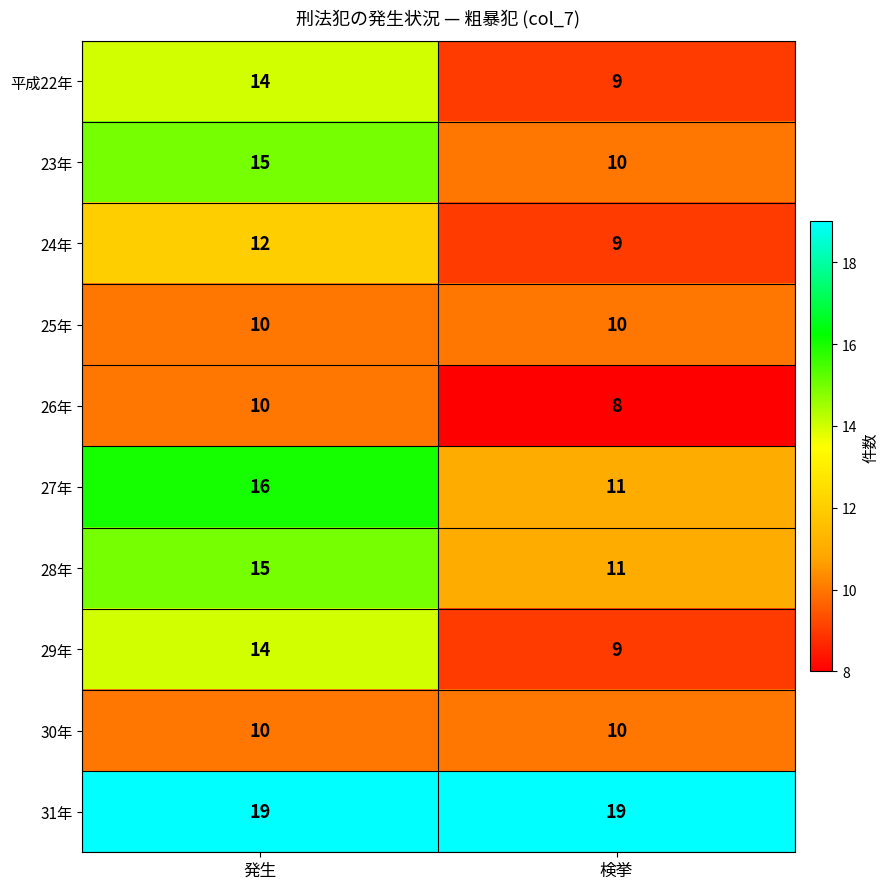

Read the 24年 value at 発生.

12